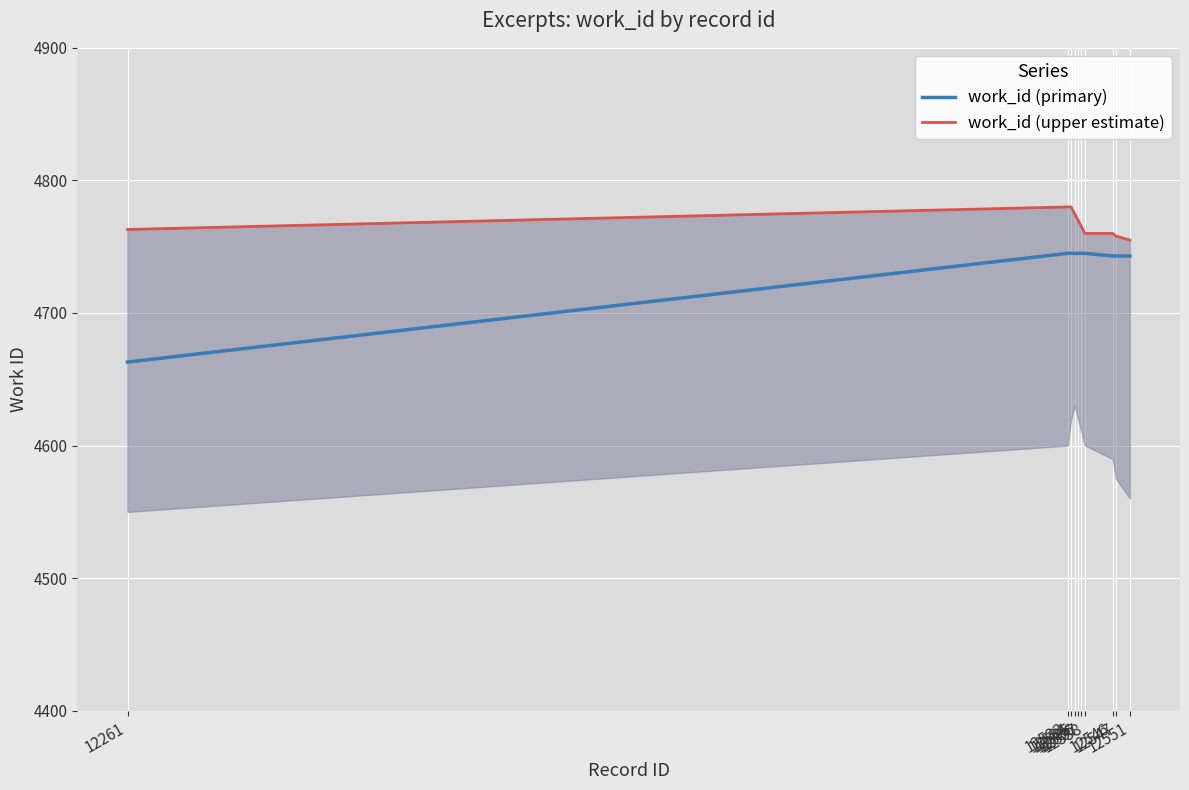

Which series has the largest total across all categories?

work_id (upper estimate)